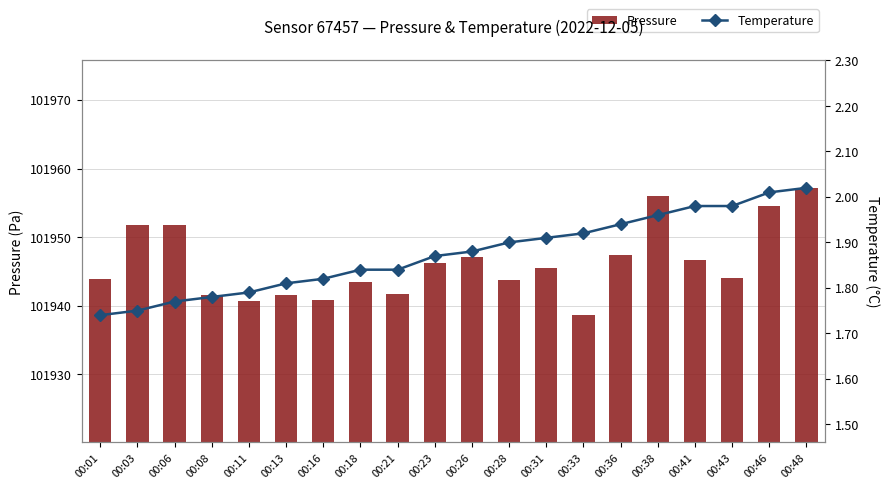

List the series in order of their overall mean, lowest first.

Temperature, Pressure